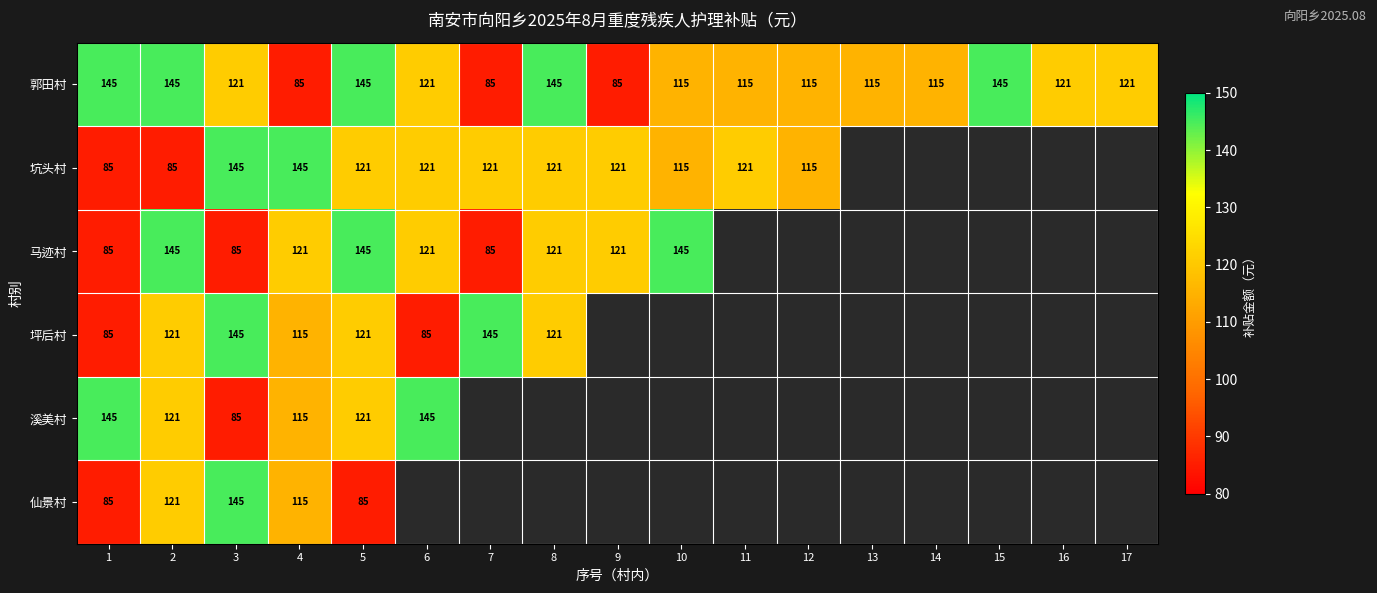

How many categories are shown in the chart?

17